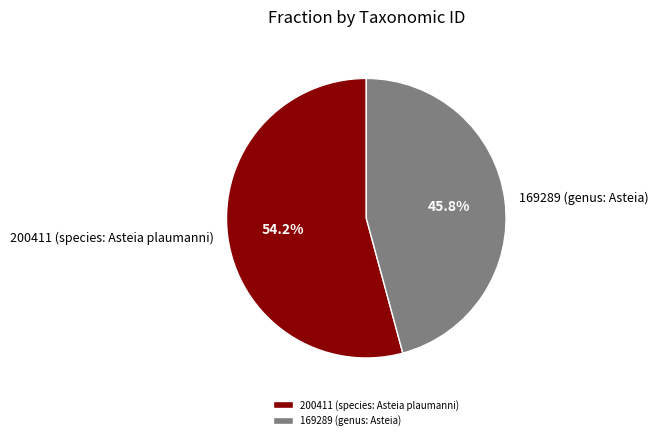

To the nearest percent, what percentage of the pie is 169289 (genus: Asteia)?

46%